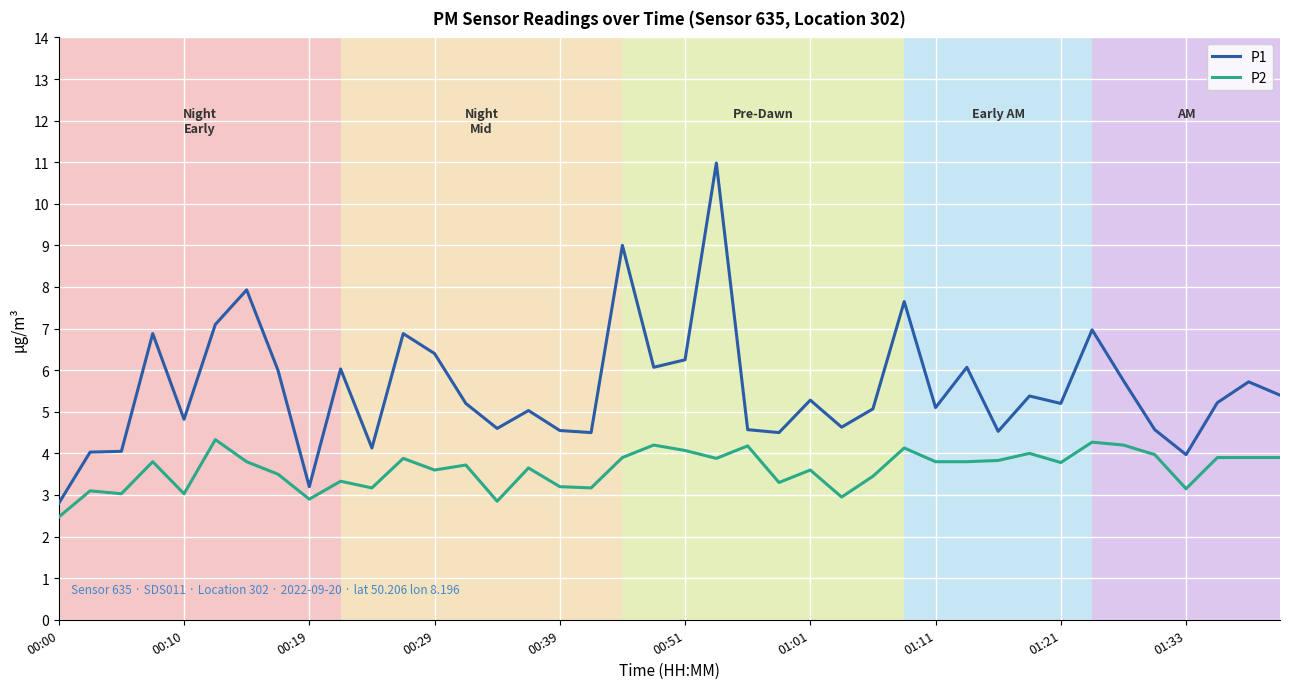

List the series in order of their overall mean, lowest first.

P2, P1